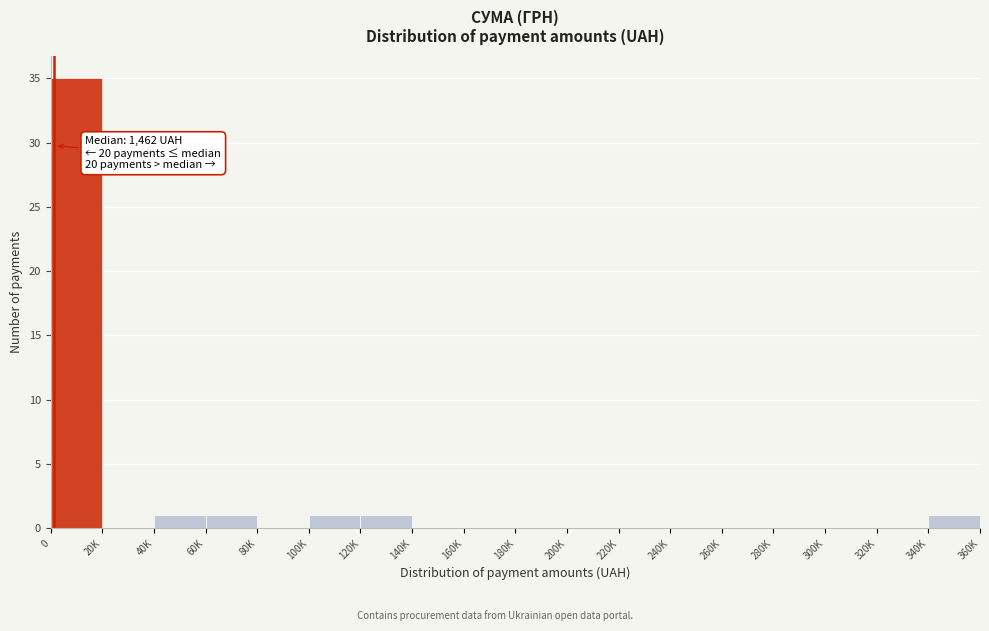

Reading left to right, transcribe all the data shown in this chart.

0=35	20K=0	40K=1	60K=1	80K=0	100K=1	120K=1	140K=0	160K=0	180K=0	200K=0	220K=0	240K=0	260K=0	280K=0	300K=0	320K=0	340K=1